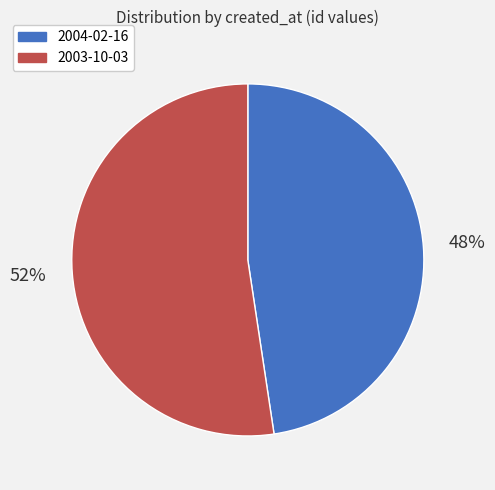

Is the sum of 2004-02-16 and 2003-10-03 greater than half?

Yes